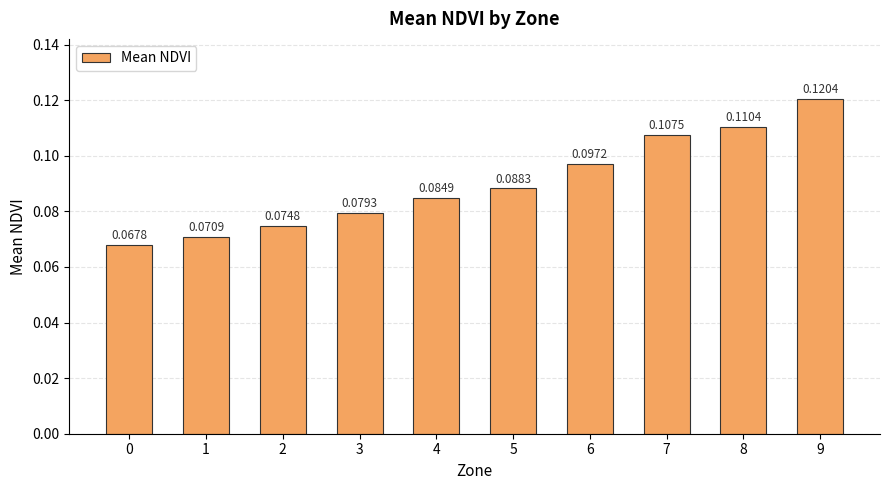

Rank the categories by value from lowest to highest.

0, 1, 2, 3, 4, 5, 6, 7, 8, 9